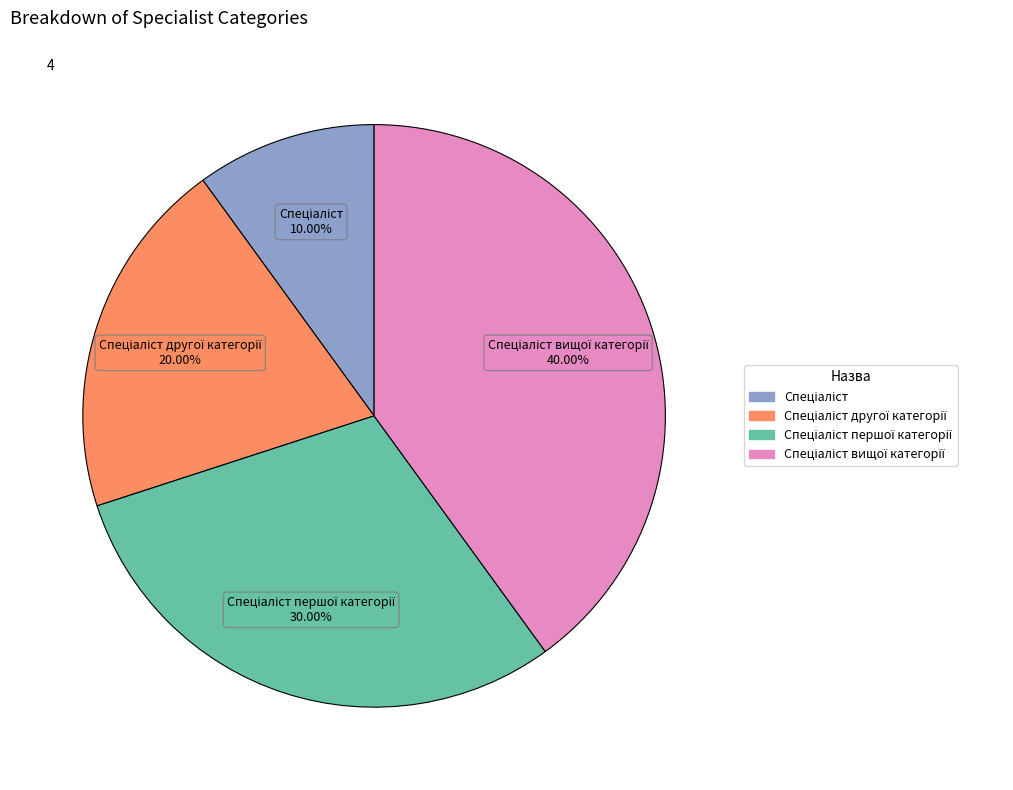

Is there a majority slice in this chart?

No